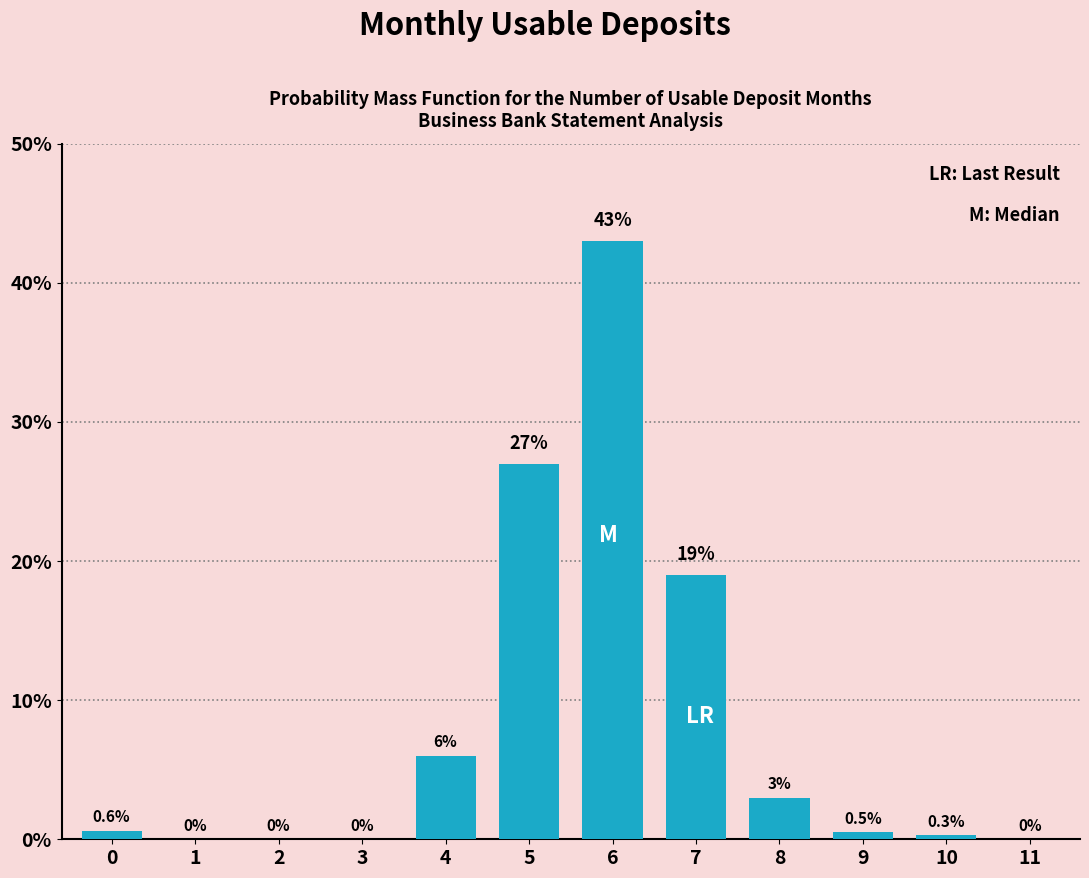

Reading left to right, list all the values displayed in this chart.

0=0.6	1=0.0	2=0.0	3=0.0	4=6.0	5=27.0	6=43.0	7=19.0	8=3.0	9=0.5	10=0.3	11=0.0